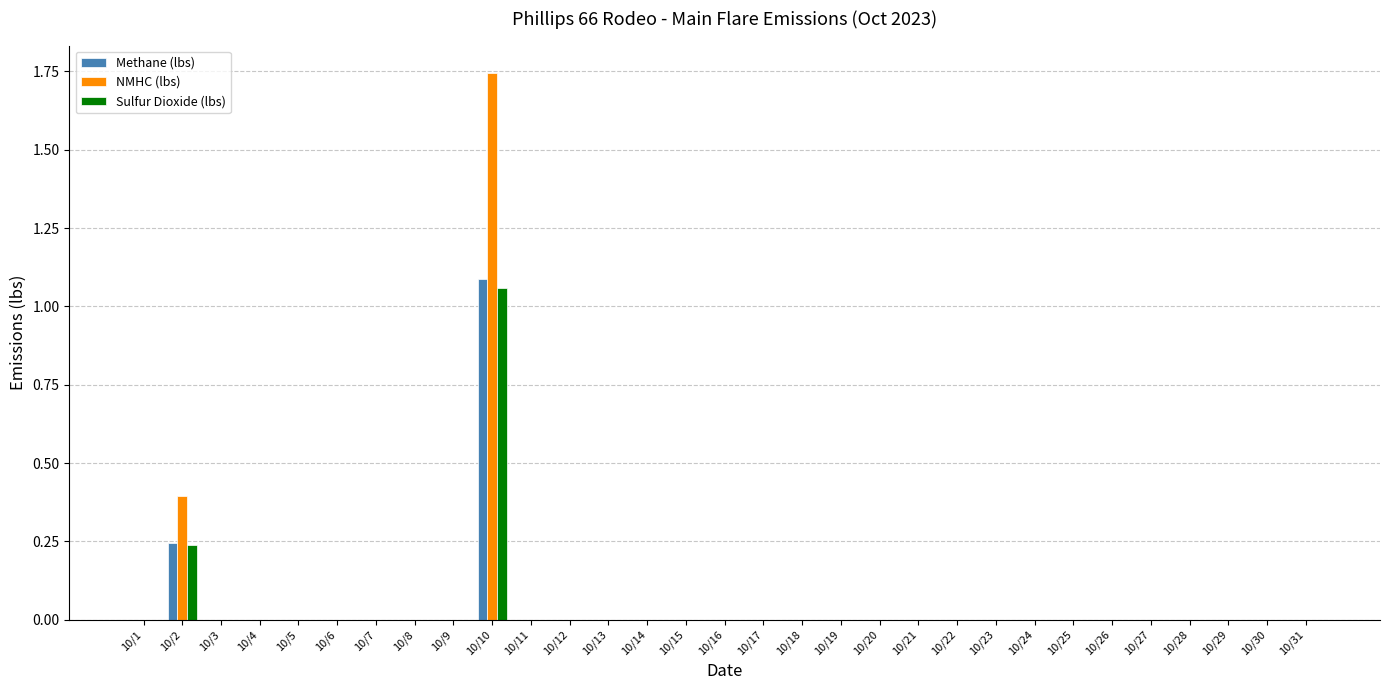

True or false: Sulfur Dioxide (lbs) has a value of 0.5 at 10/19.

False